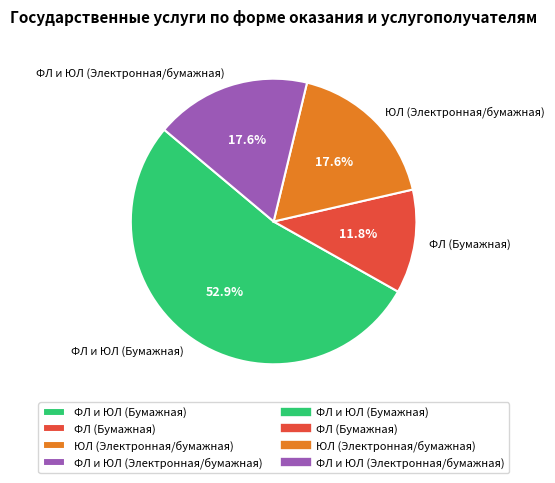

To the nearest percent, what percentage of the pie is ФЛ и ЮЛ (Электронная/бумажная)?

18%